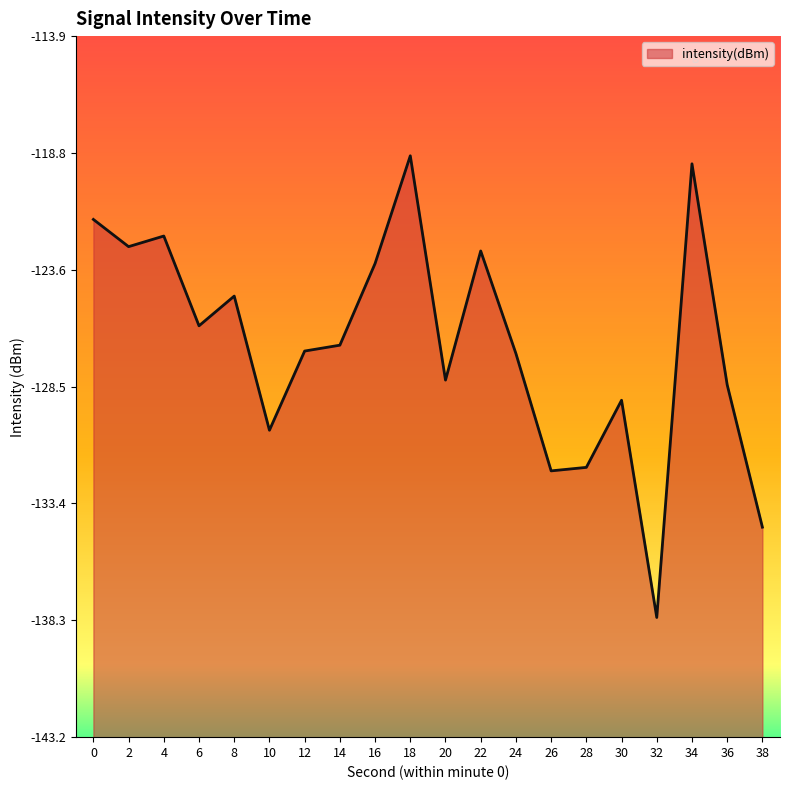

How many points are higher than both their immediate neighbors (excluding endpoints)?

6